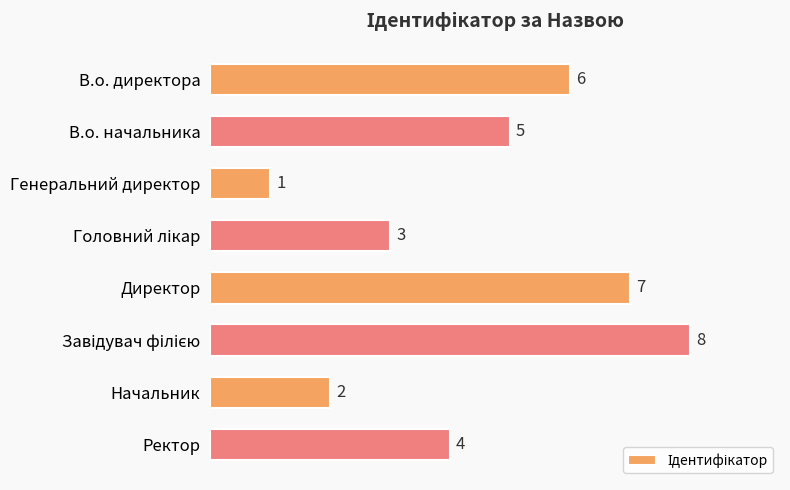

What is the difference between the values at Генеральний директор and Директор?

6